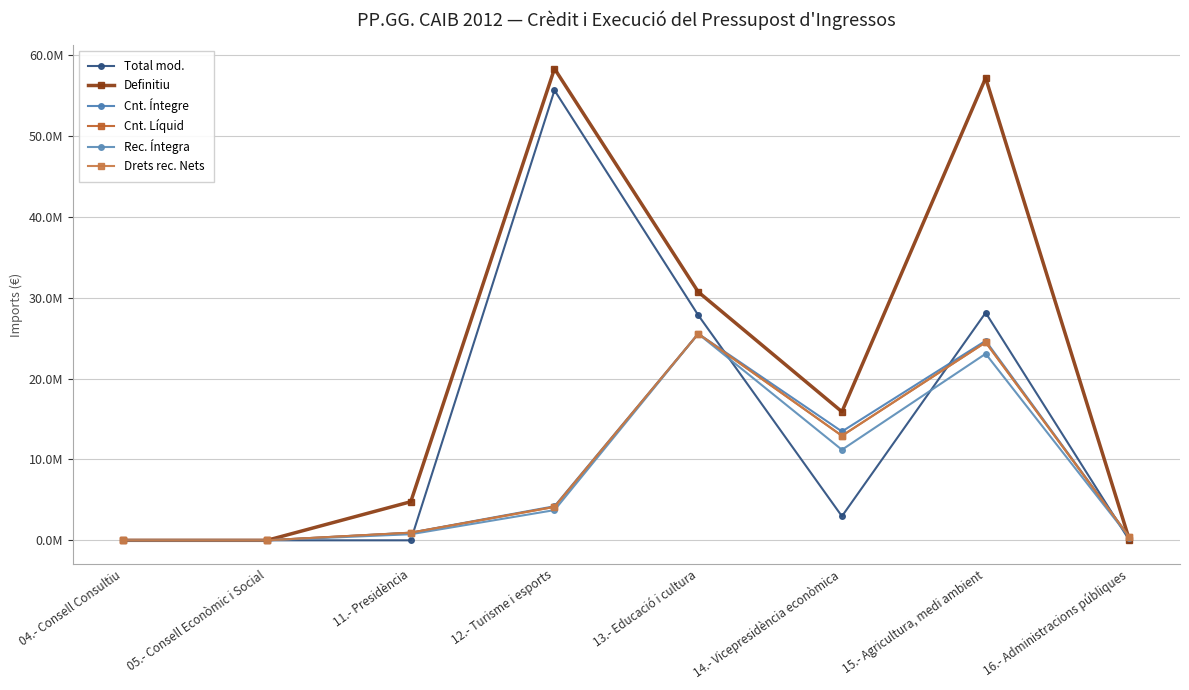

Does the chart have visible grid lines?

Yes